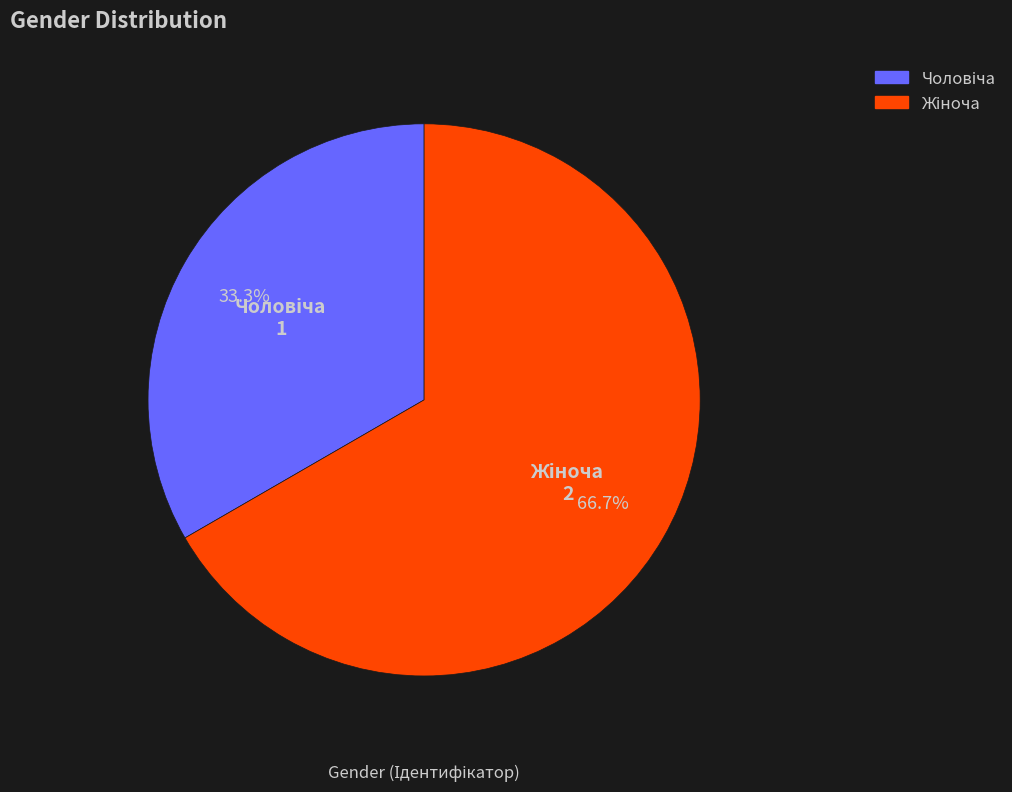

Count the number of slices in the pie.

2